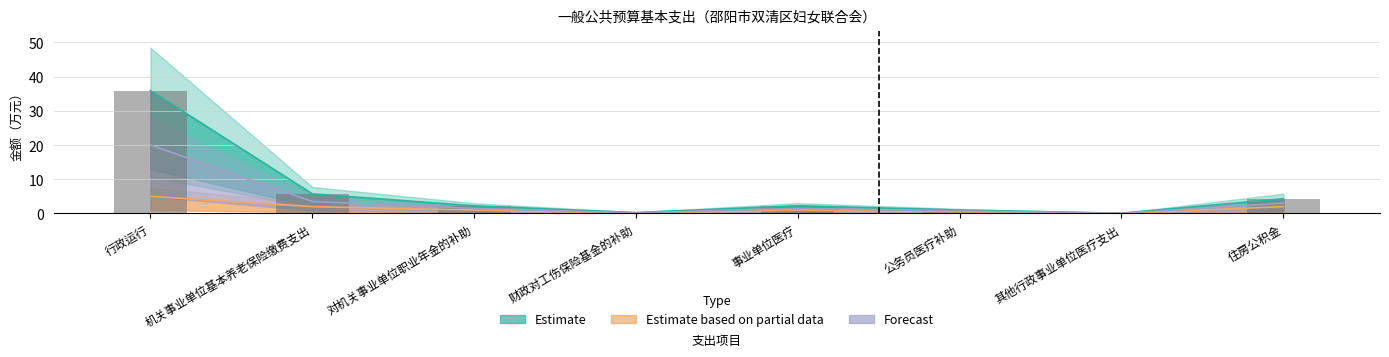

What is the value of the Estimate based on partial data bar at the 8th from the left?

2.0